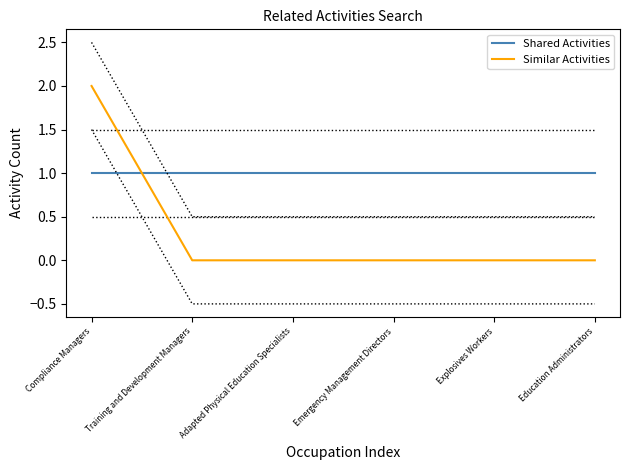

How many lines are shown in the chart?

2